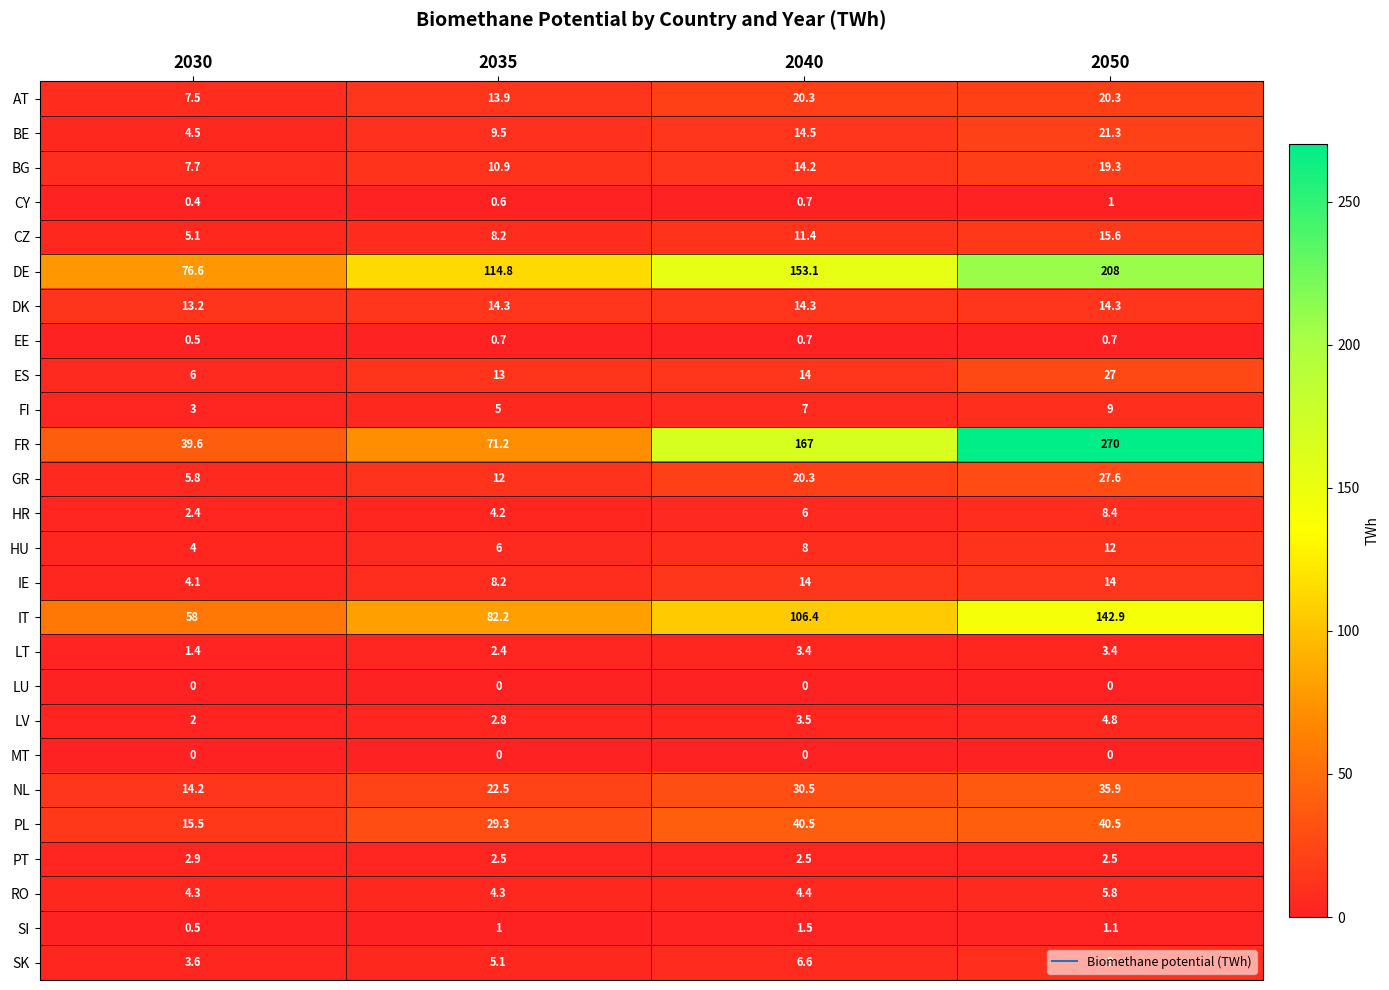

At which category is the sum across all series the highest?

2050